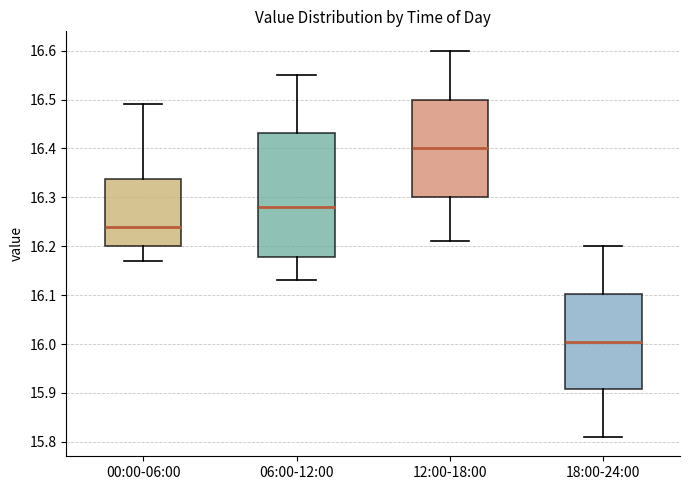

Where does the median line of the box for 00:00-06:00 sit on the y-axis? The values are not printed on the chart, so give them approximately, as read against the axis.

16.24